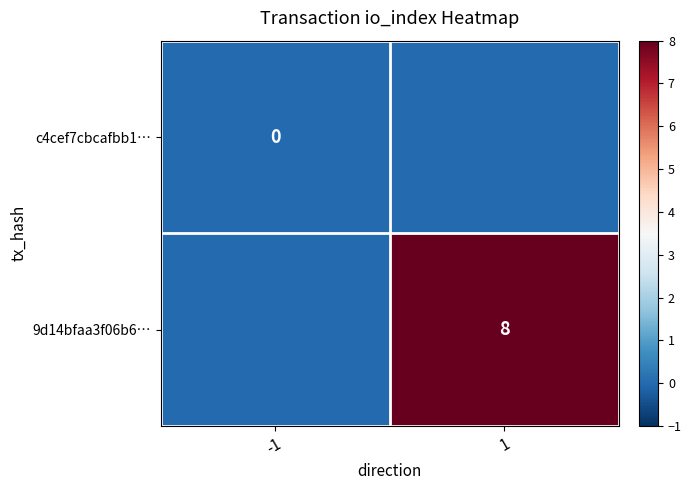

Which label corresponds to the smallest value in the chart?

-1